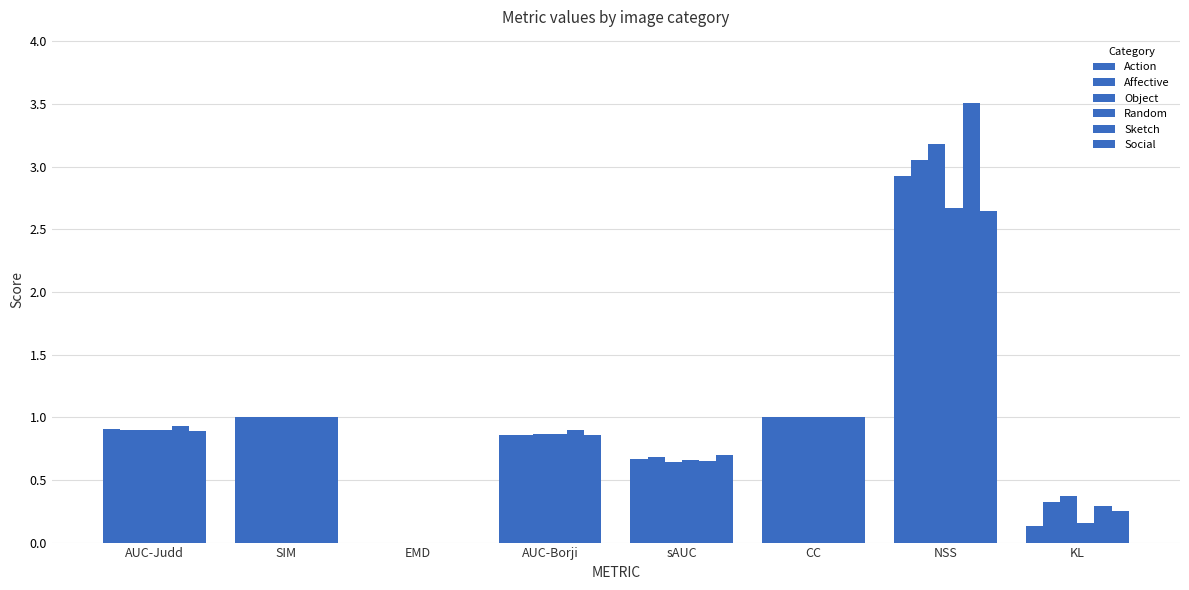

How many groups of bars are there?

8